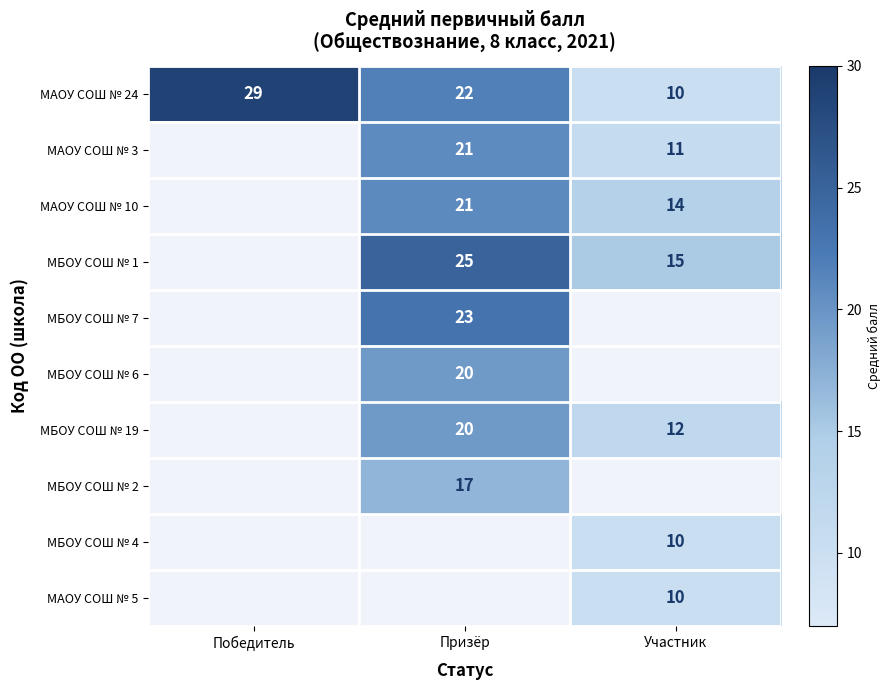

Count the МАОУ СОШ № 24 values in the range 10 to 29.

3